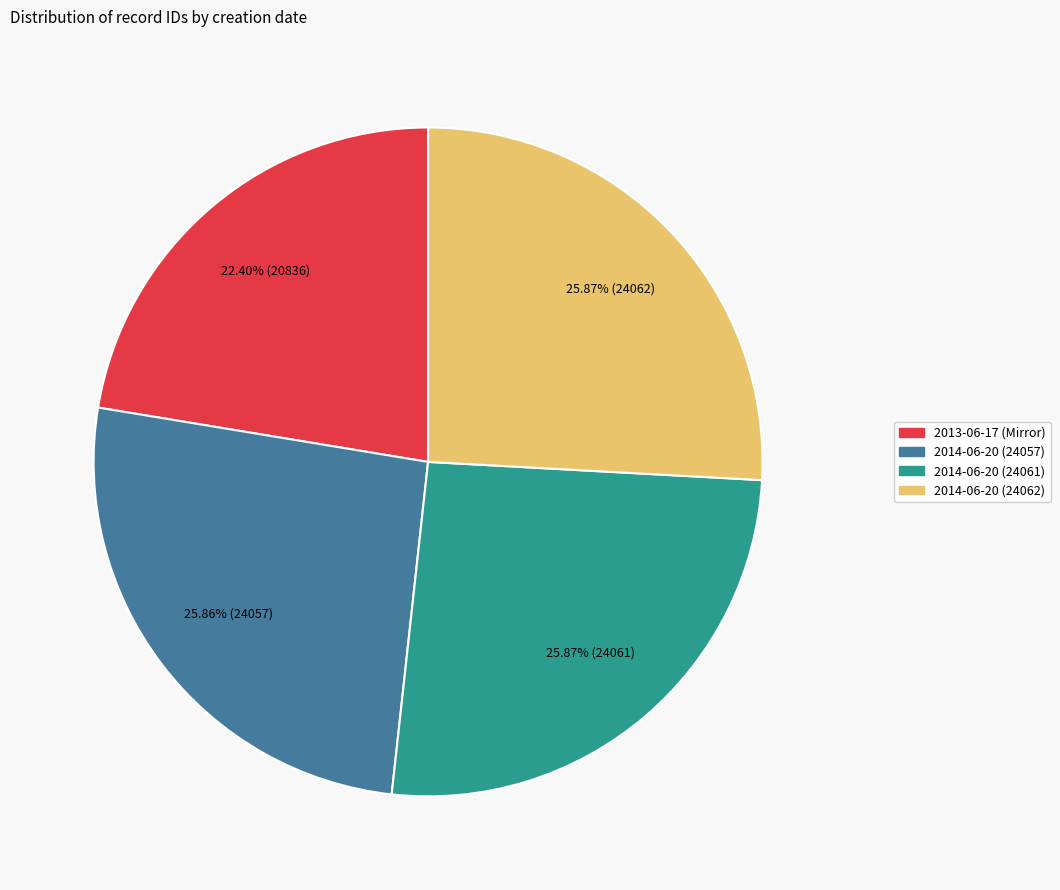

Count the number of slices in the pie.

4